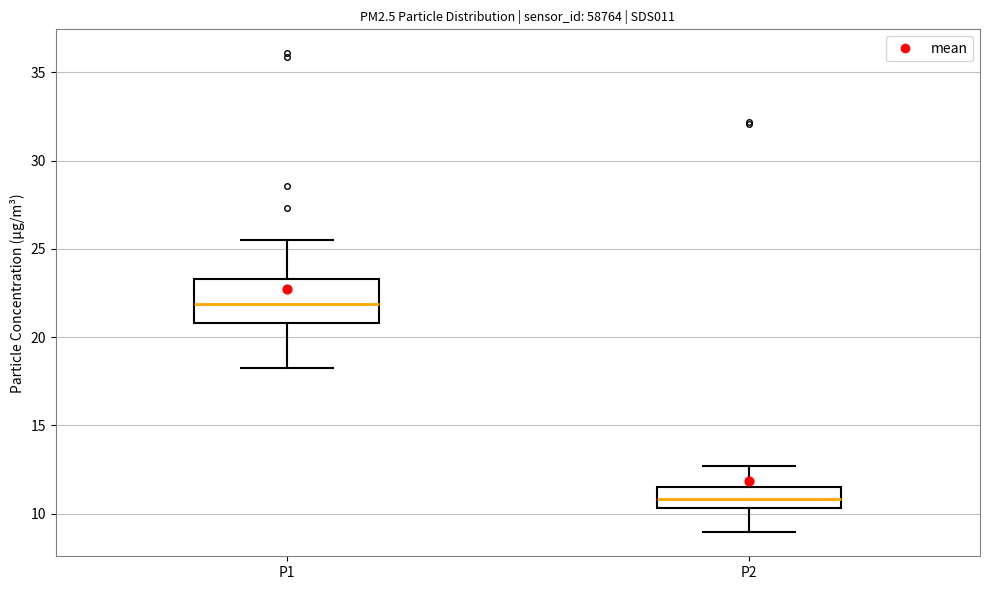

Which box has the highest median line?

P1